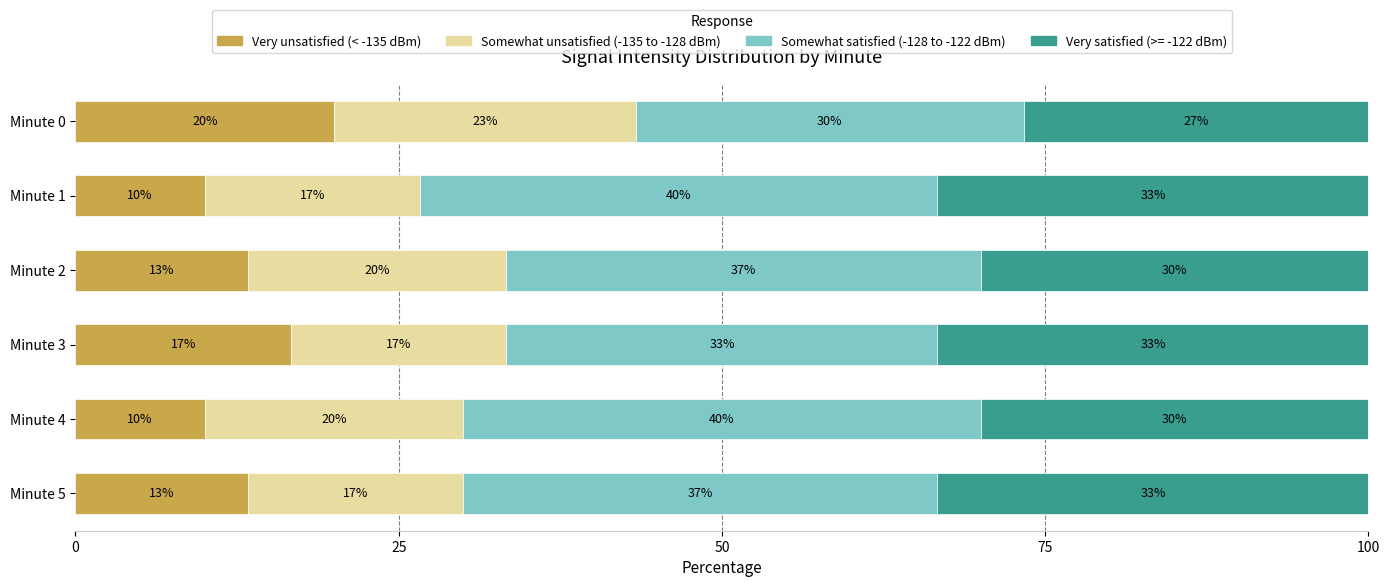

At how many categories does at least one series exceed 26?

6